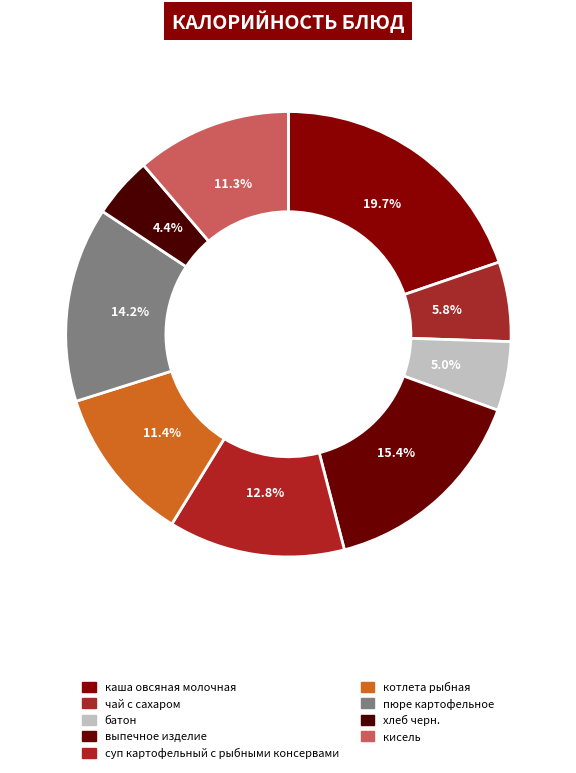

True or false: выпечное изделие accounts for 15% of the total.

True